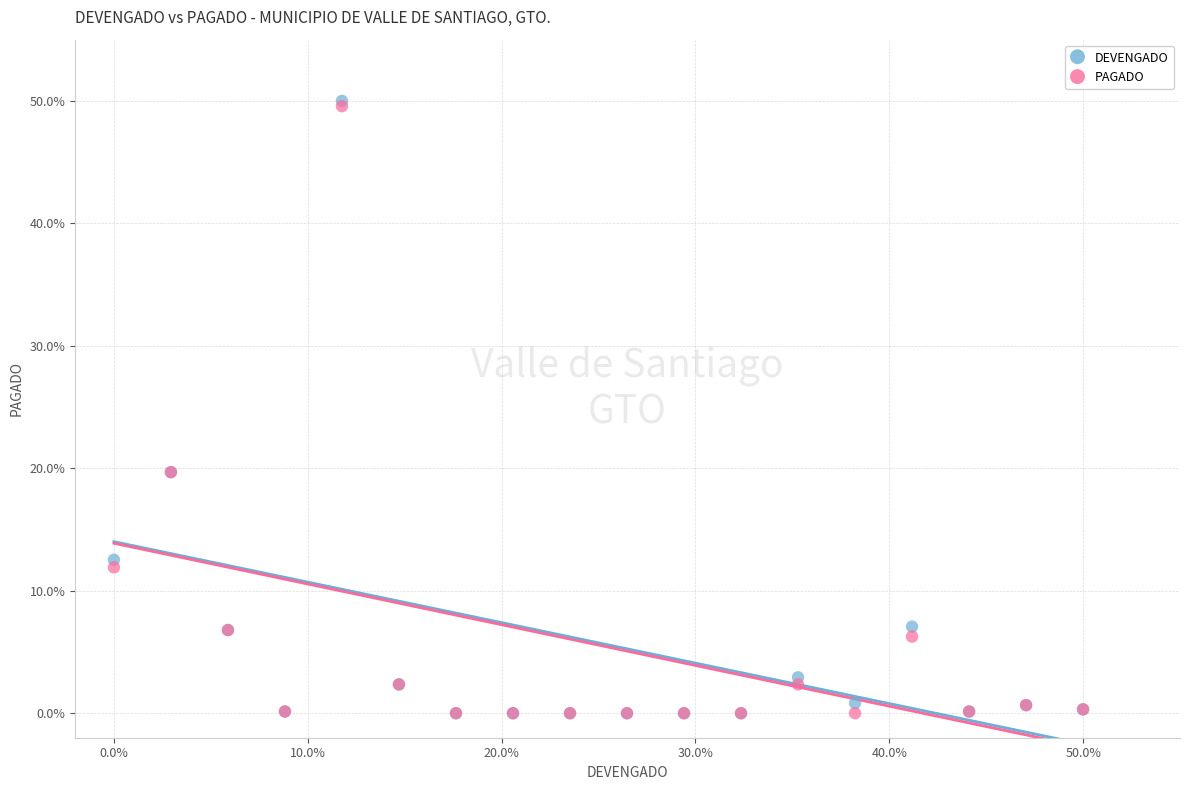

Which series has the widest spread of Y values?

DEVENGADO